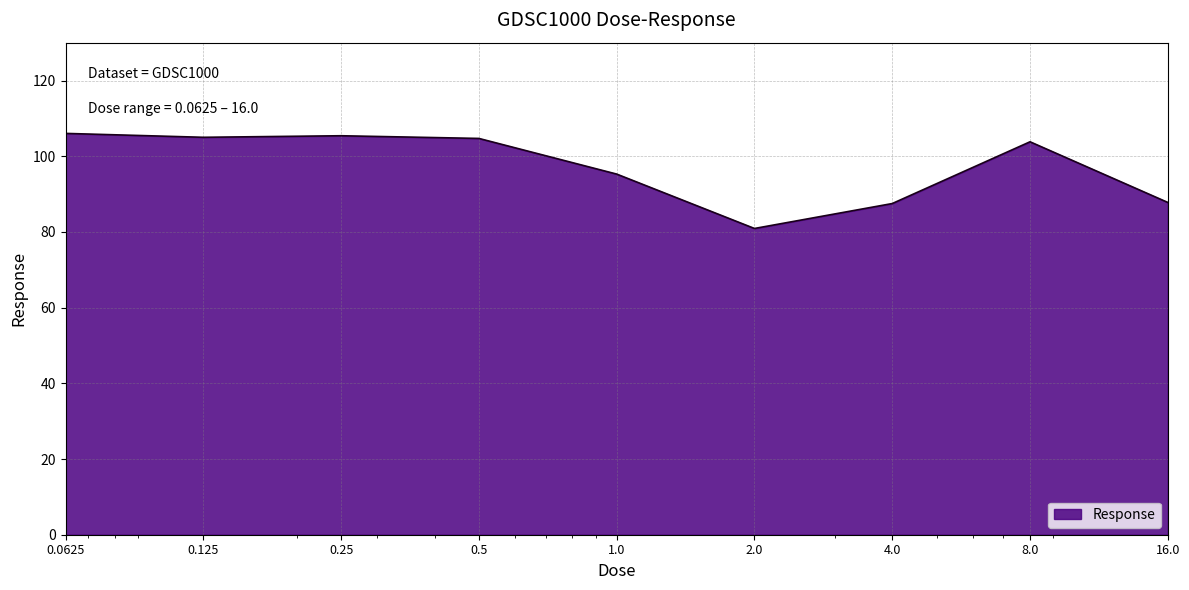

What is the difference between the maximum and minimum values?

25.1